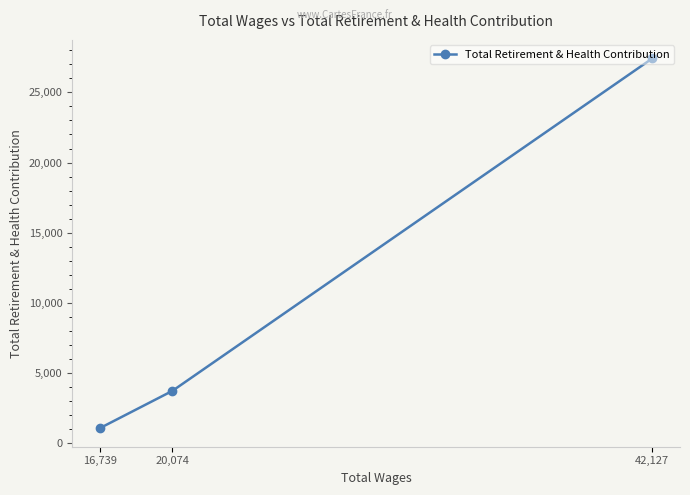

What is the change in value from 20,074 to 16,739?

-2657